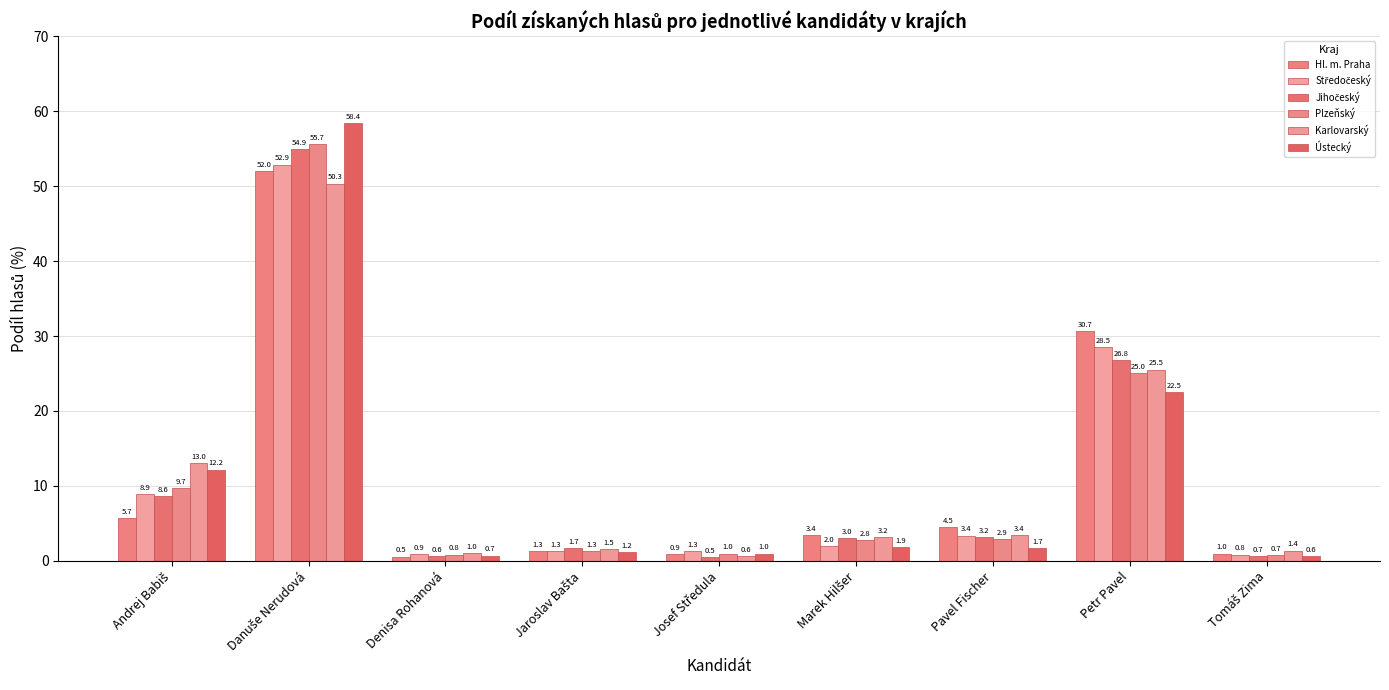

How many bars are there in total?

54